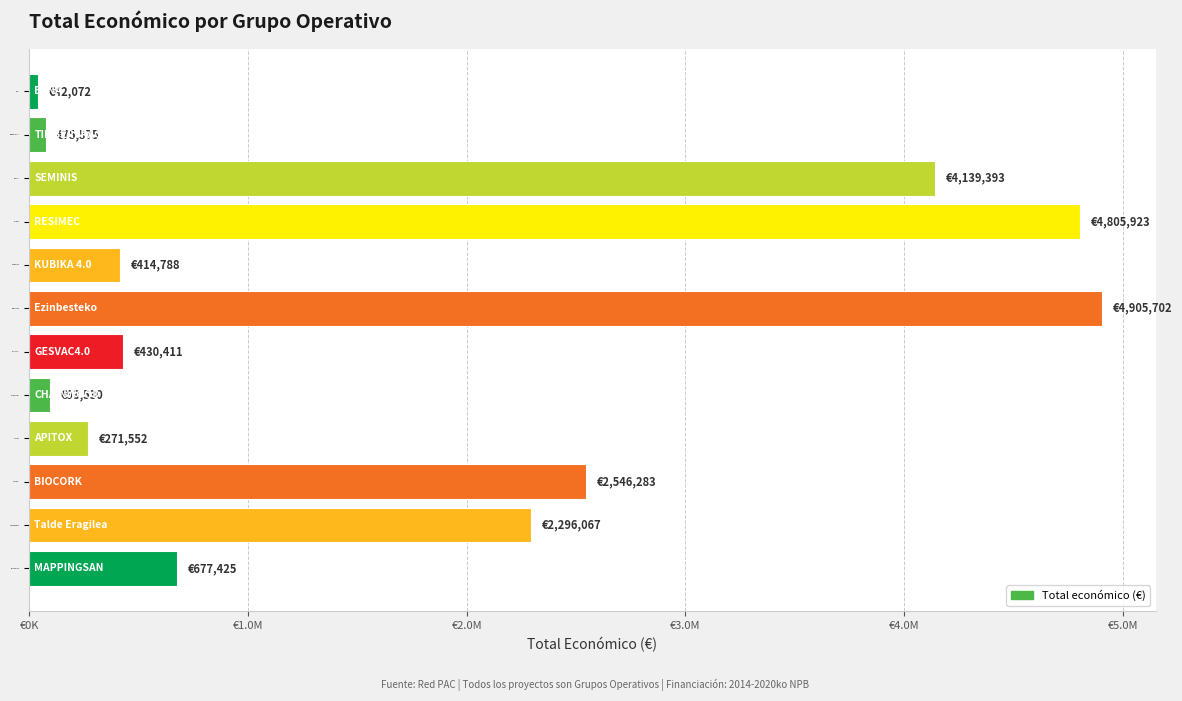

Does the chart contain any negative values?

No